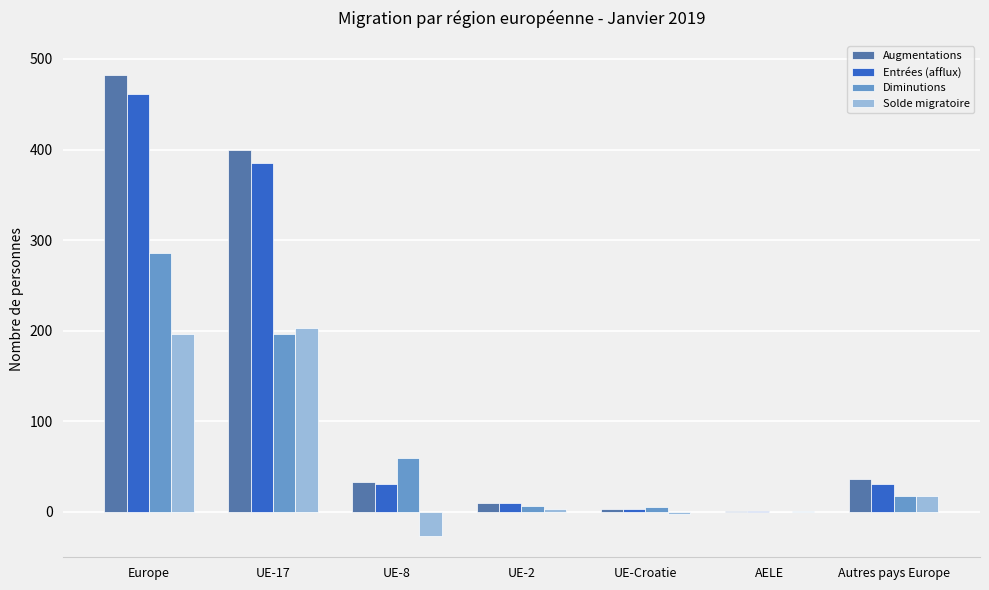

Is it true that Diminutions equals 0 at AELE?

True